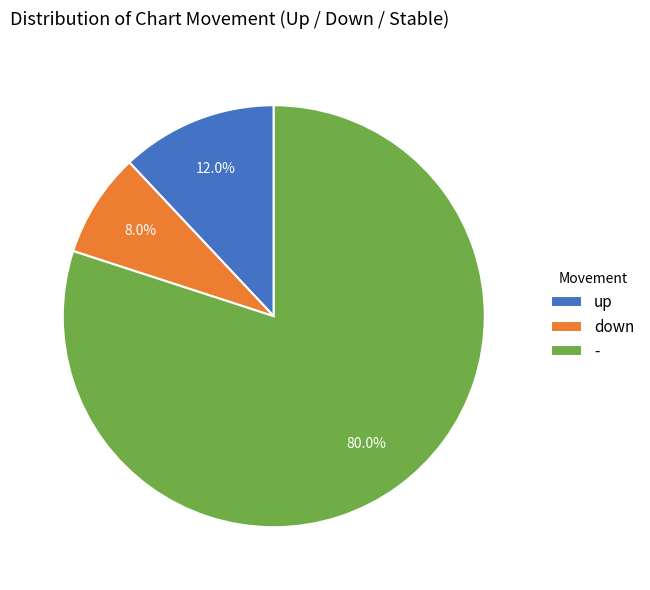

Between up and down, which is larger?

up